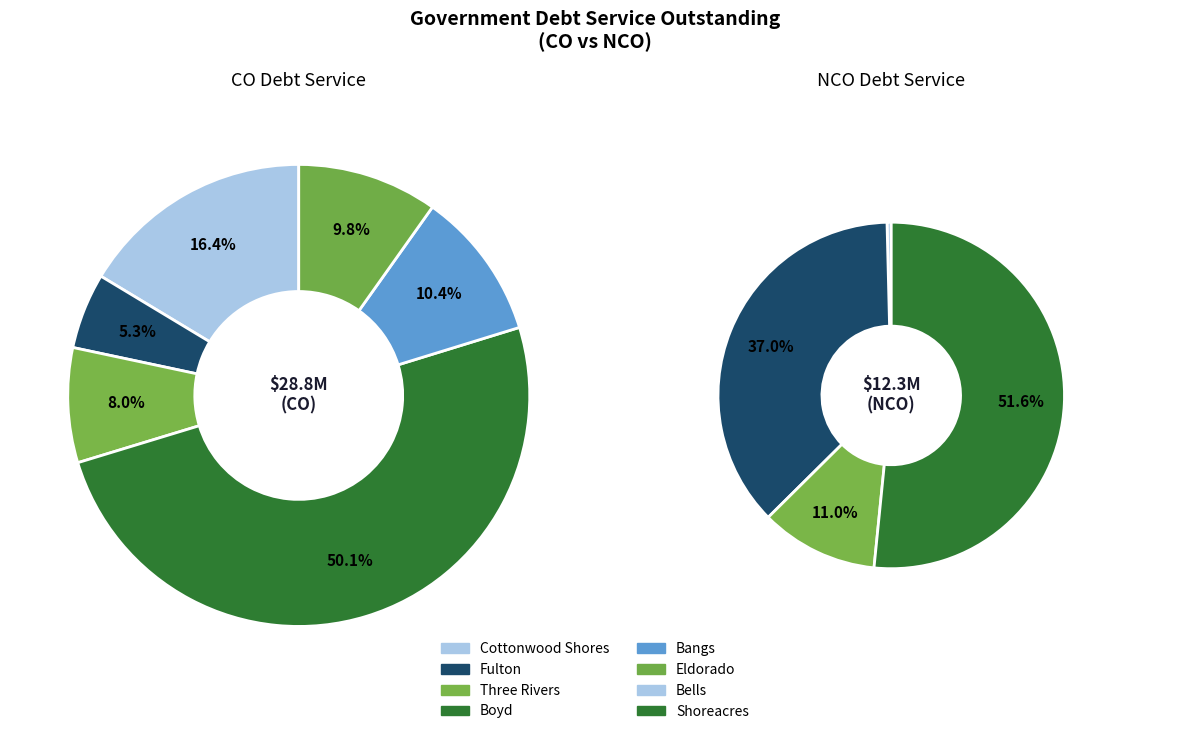

To the nearest percent, what percentage of the pie is Eldorado?

10%